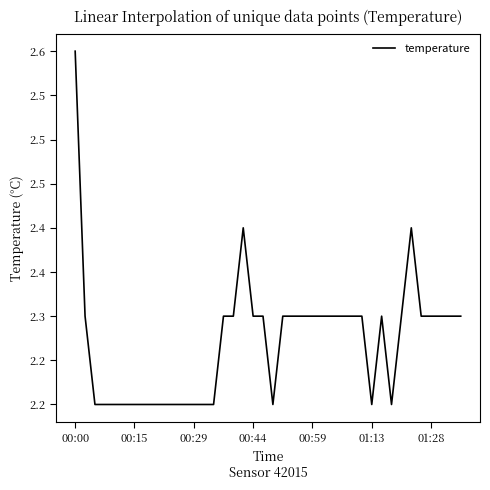

Where is the first local minimum?

20